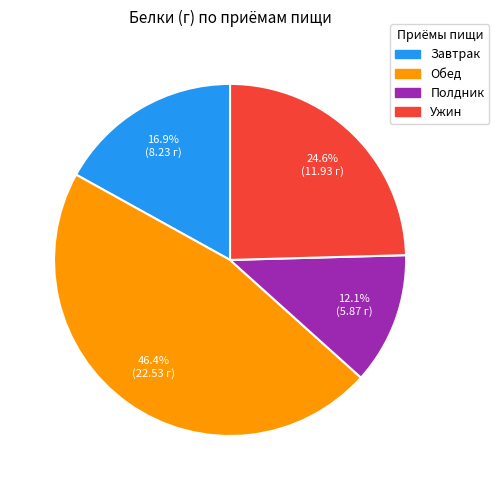

The Завтрак slice represents 17% of the pie. True or false?

True